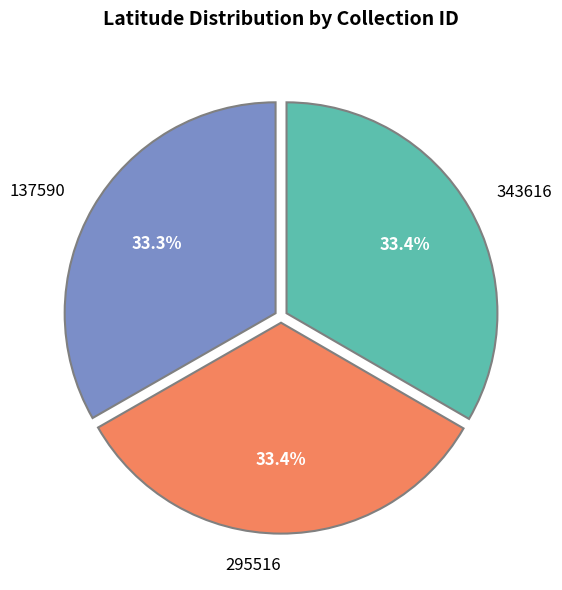

How many slices are in this pie chart?

3